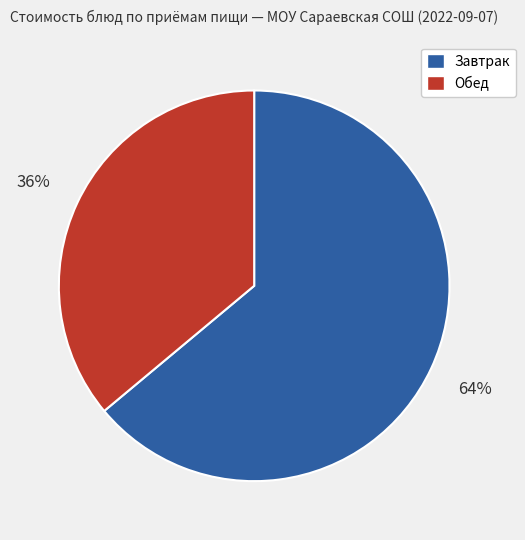

To the nearest percent, what is the difference between the largest and smallest slice percentages?

28%